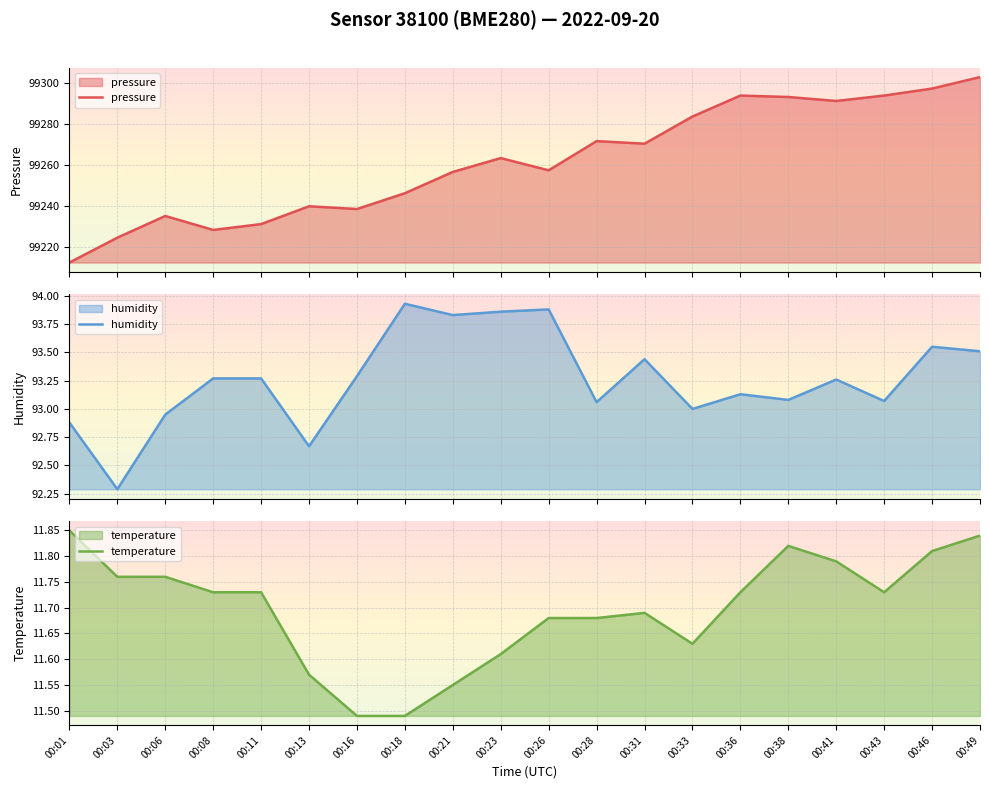

Which series changed the most between 00:16 and 00:23?

pressure